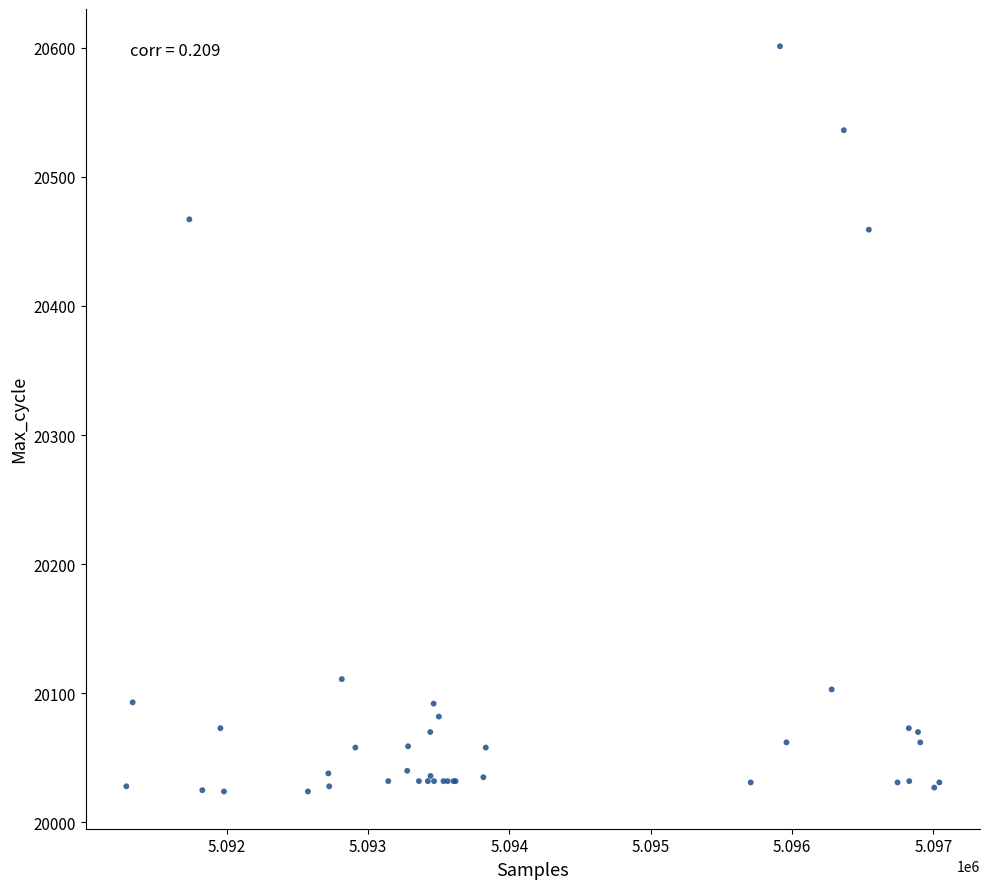

What Y value in the scatter plot is closest to 20312?

20459